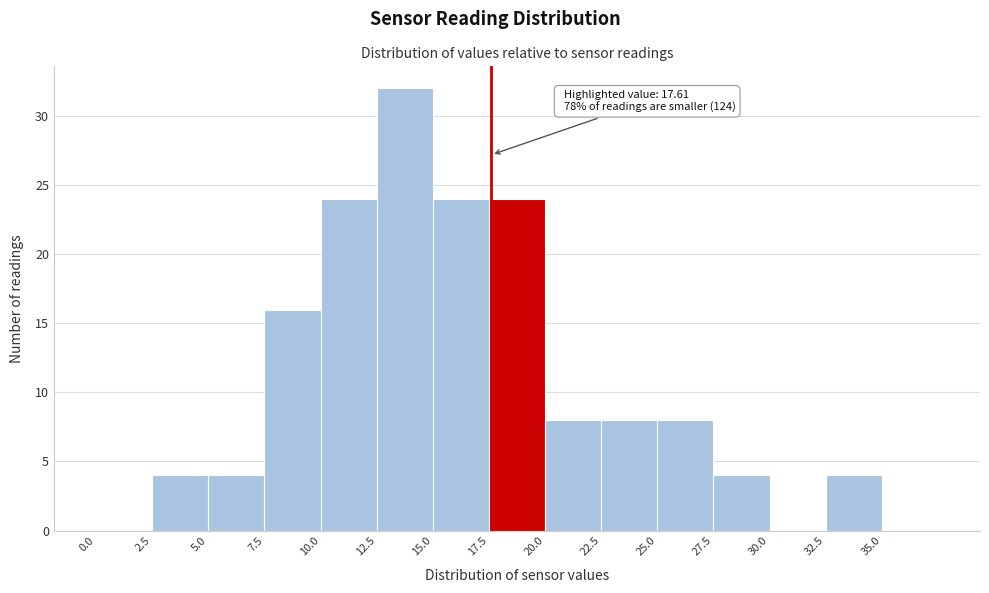

Over which range of the x-axis is the bar tallest?

12.5 to 15.0